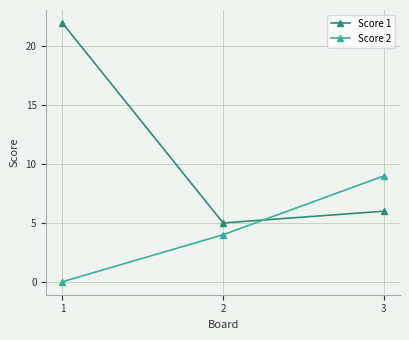

Reading right to left, list all the values displayed in this chart.

Score 1: 6	5	22
Score 2: 9	4	0